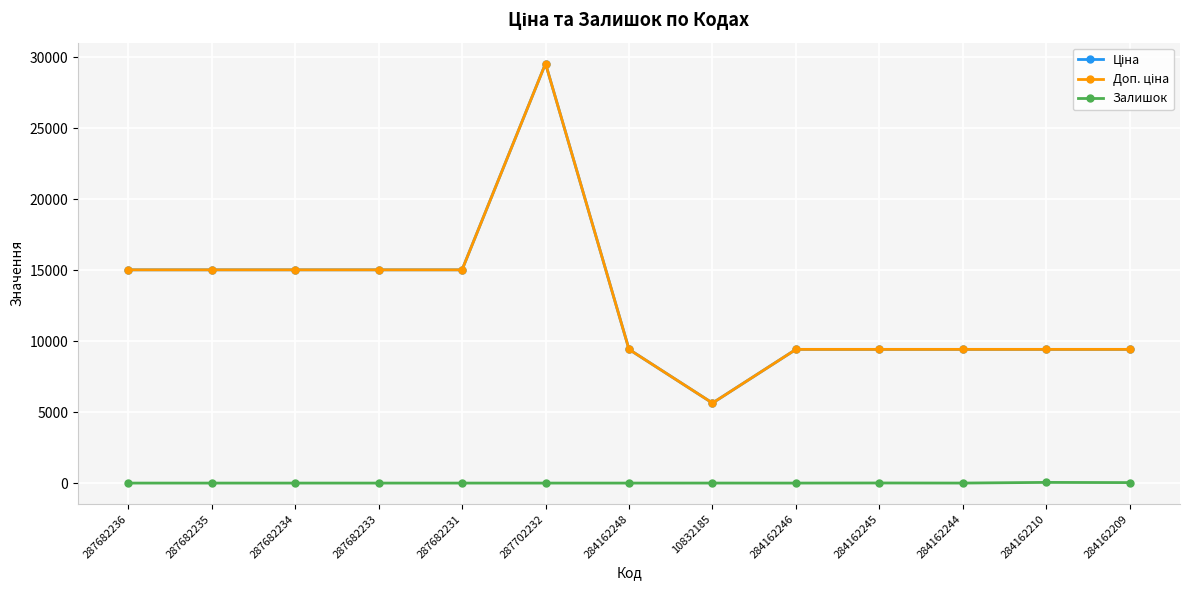

Which series changed the most between 287682233 and 10832185?

Ціна